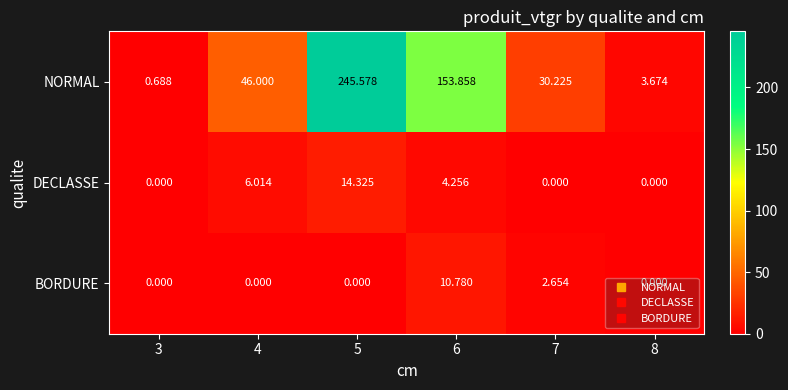

Which series has the widest spread of values?

NORMAL